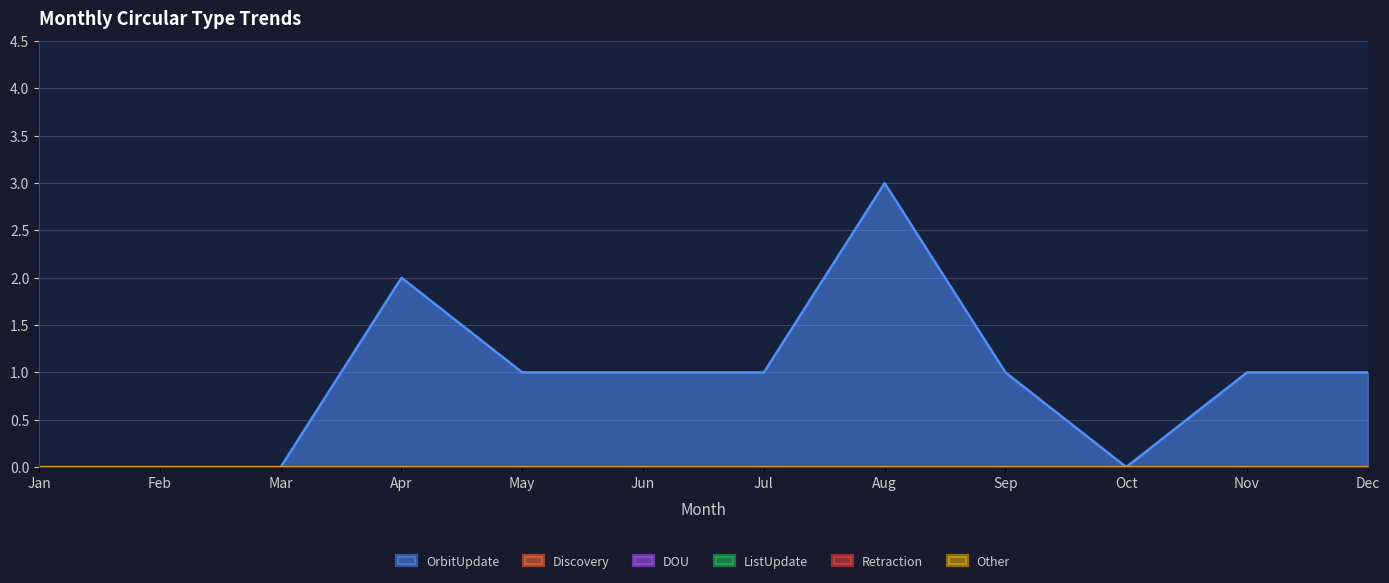

How many lines are shown in the chart?

6